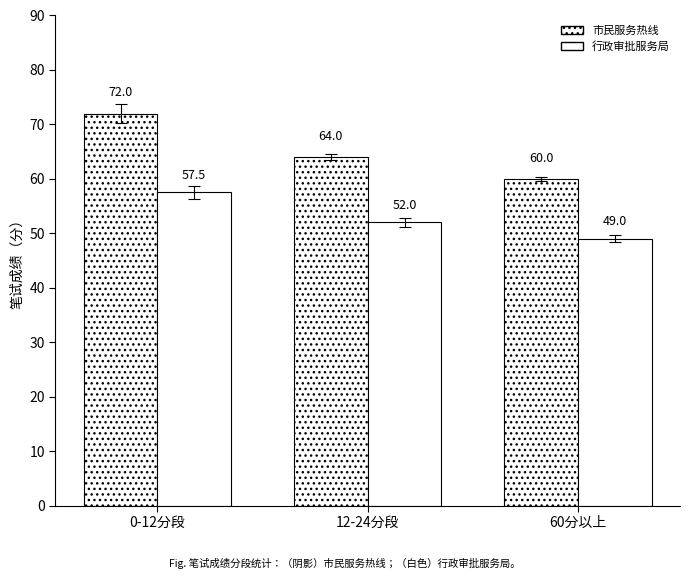

How many series are shown in this chart?

2